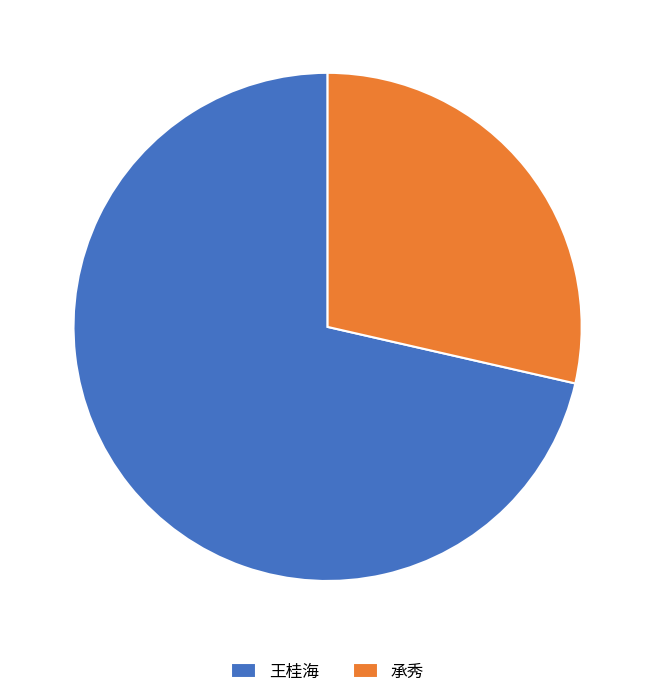

Is it true that 王桂海 is 61% of the pie?

False